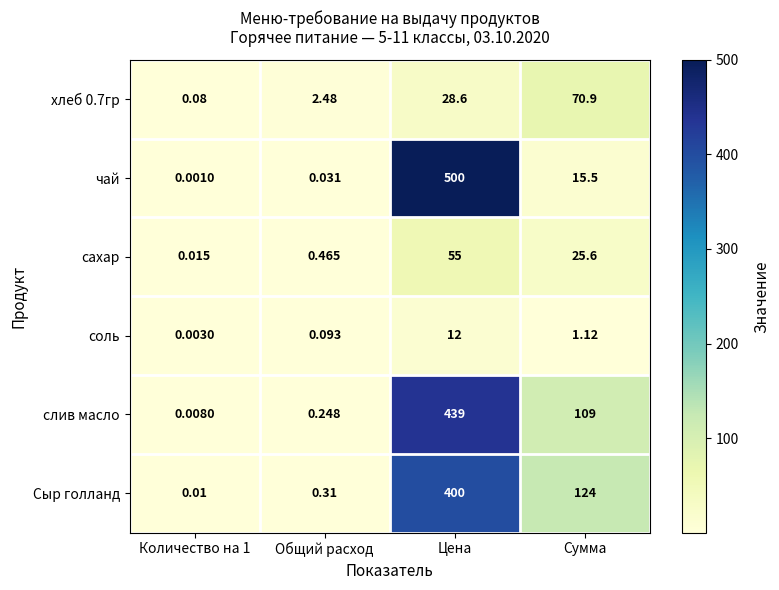

Rank the series by their maximum value, from lowest to highest.

соль, сахар, хлеб 0.7гр, Сыр голланд, слив масло, чай